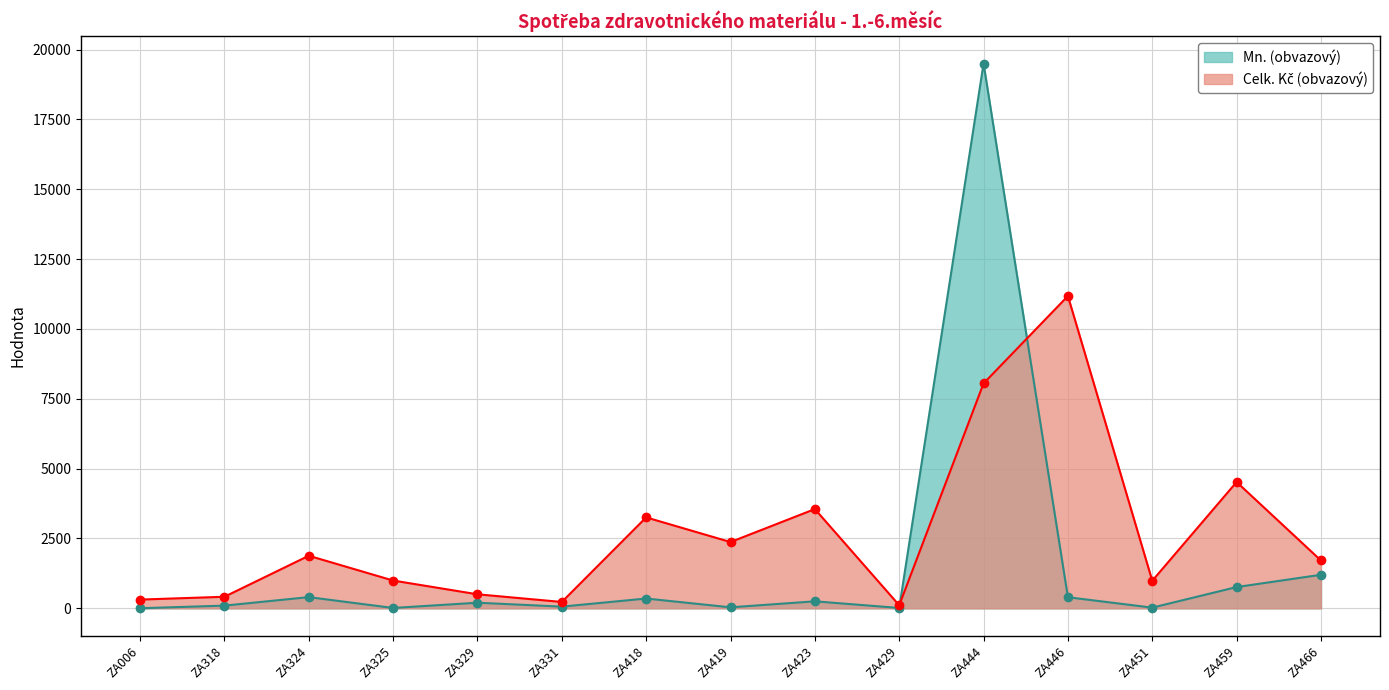

What is the difference between the second highest and minimum values in the Mn. (obvazový) series?

1198.0